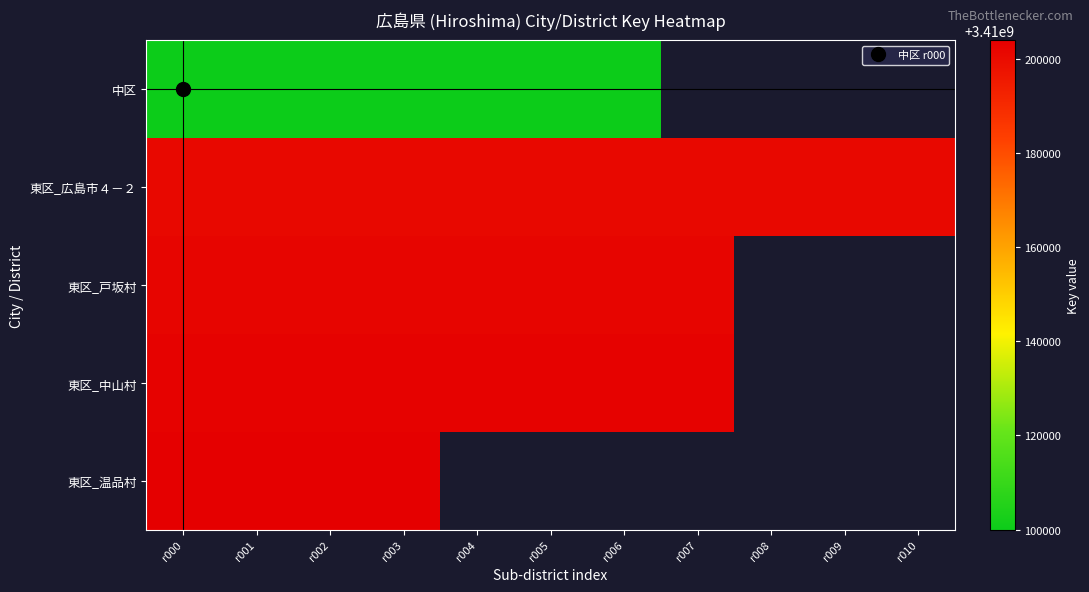

Is it true that 中区 equals 3410100002.0 at r002?

True